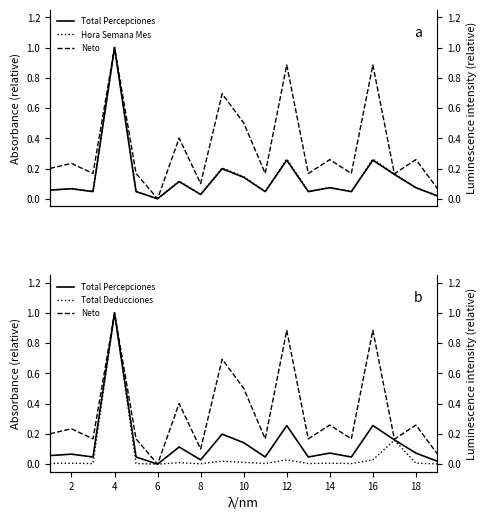

Reading right to left, what are all the values shown in this chart?

Total Percepciones: 0.0	0.1	0.2	0.3	0.0	0.1	0.0	0.3	0.0	0.1	0.2	0.0	0.1	0.0	0.0	1.0	0.0	0.1	0.1
Hora Semana Mes: 0.0	0.1	0.2	0.3	0.0	0.1	0.0	0.3	0.0	0.1	0.2	0.0	0.1	0.0	0.0	1.0	0.0	0.1	0.1
Neto: 0.1	0.3	0.2	0.9	0.2	0.3	0.2	0.9	0.2	0.5	0.7	0.1	0.4	0.0	0.2	1.0	0.2	0.2	0.2
Total Deducciones: 0.0	0.0	0.2	0.0	0.0	0.0	0.0	0.0	0.0	0.0	0.0	0.0	0.0	0.0	0.0	1.0	0.0	0.0	0.0